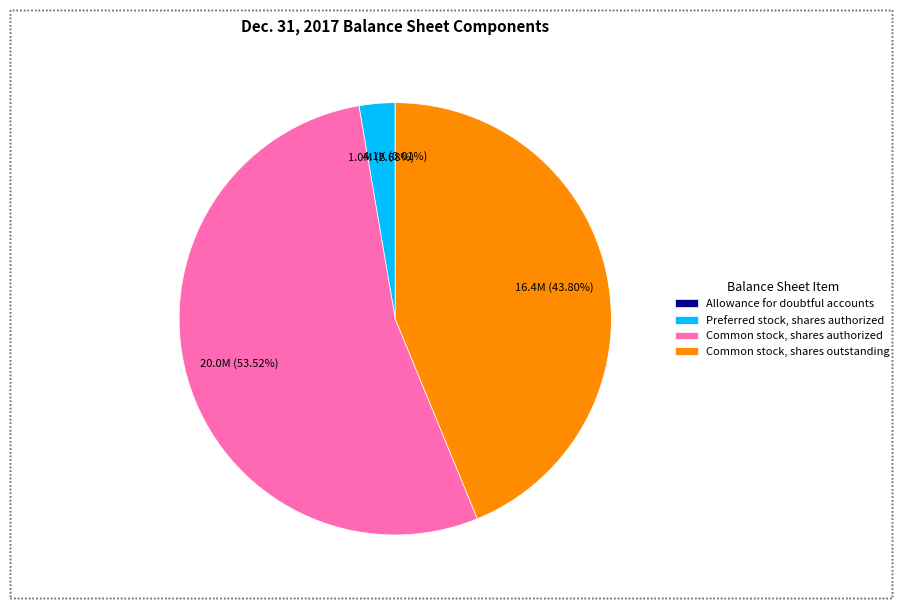

Is there any slice that represents more than half of the pie?

Yes